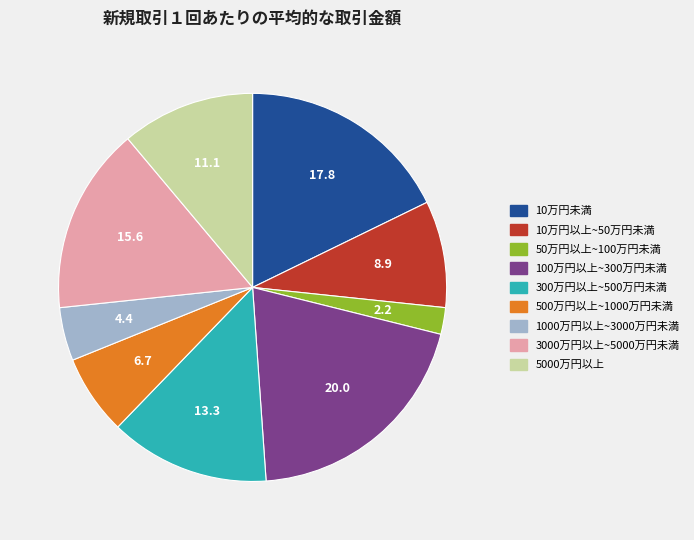

Combined, do 100万円以上~300万円未満 and 3000万円以上~5000万円未満 account for over 50%?

No